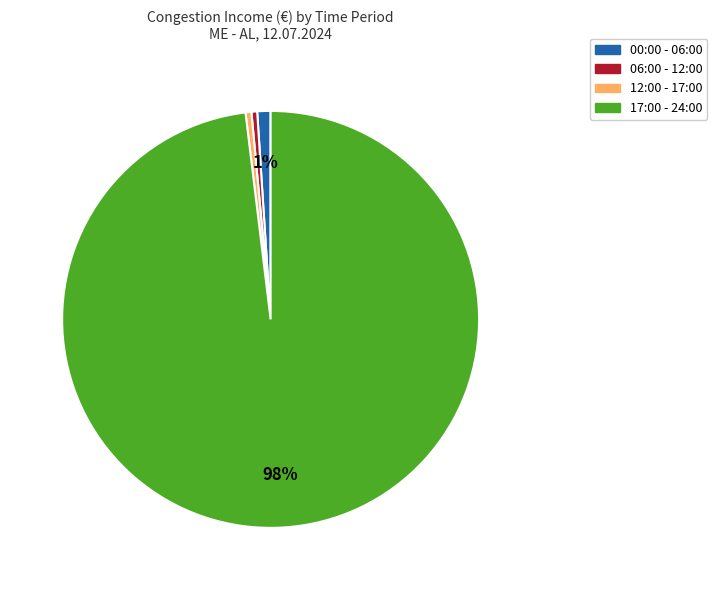

Which slice is the largest?

17:00 - 24:00